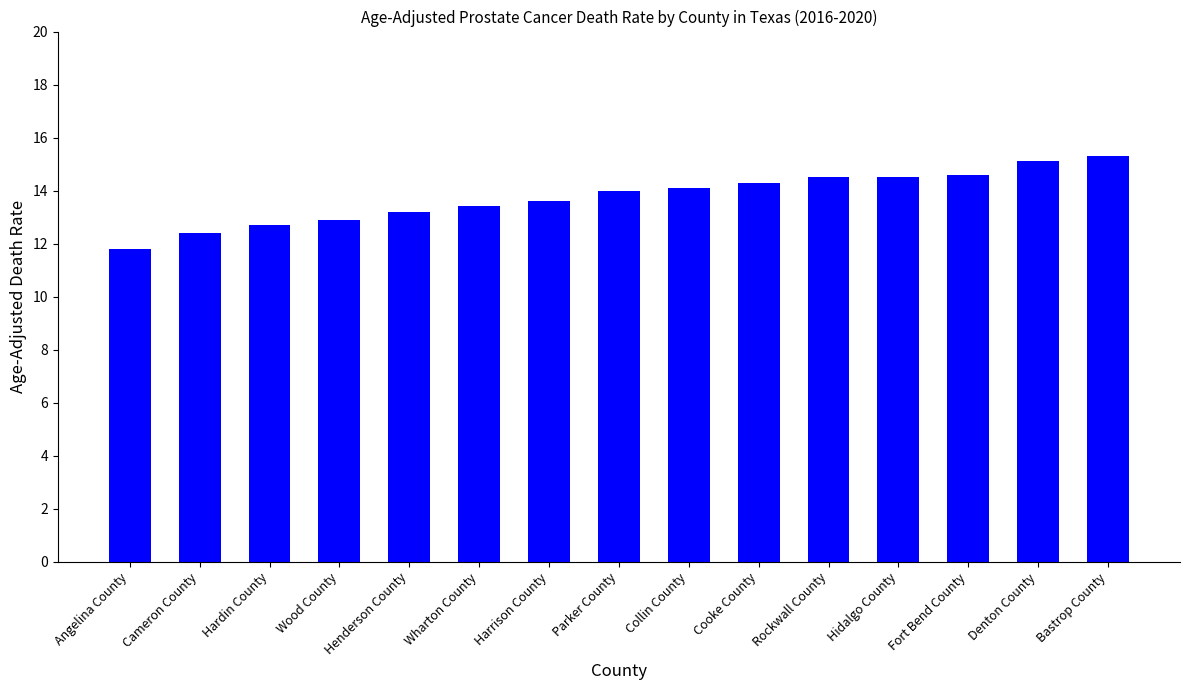

Read the value at Cooke County.

14.3